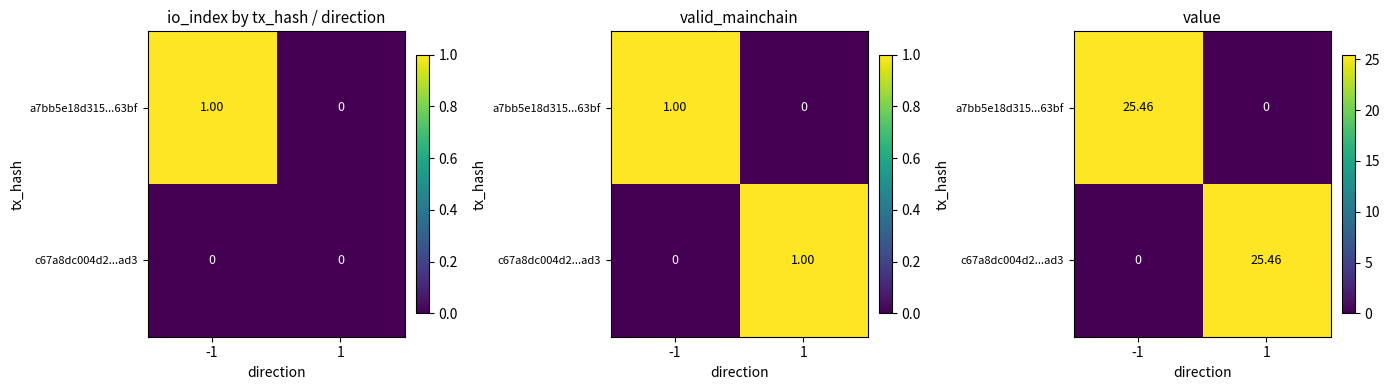

Where does the c67a8dc004d2...ad3 series first go above 25?

1